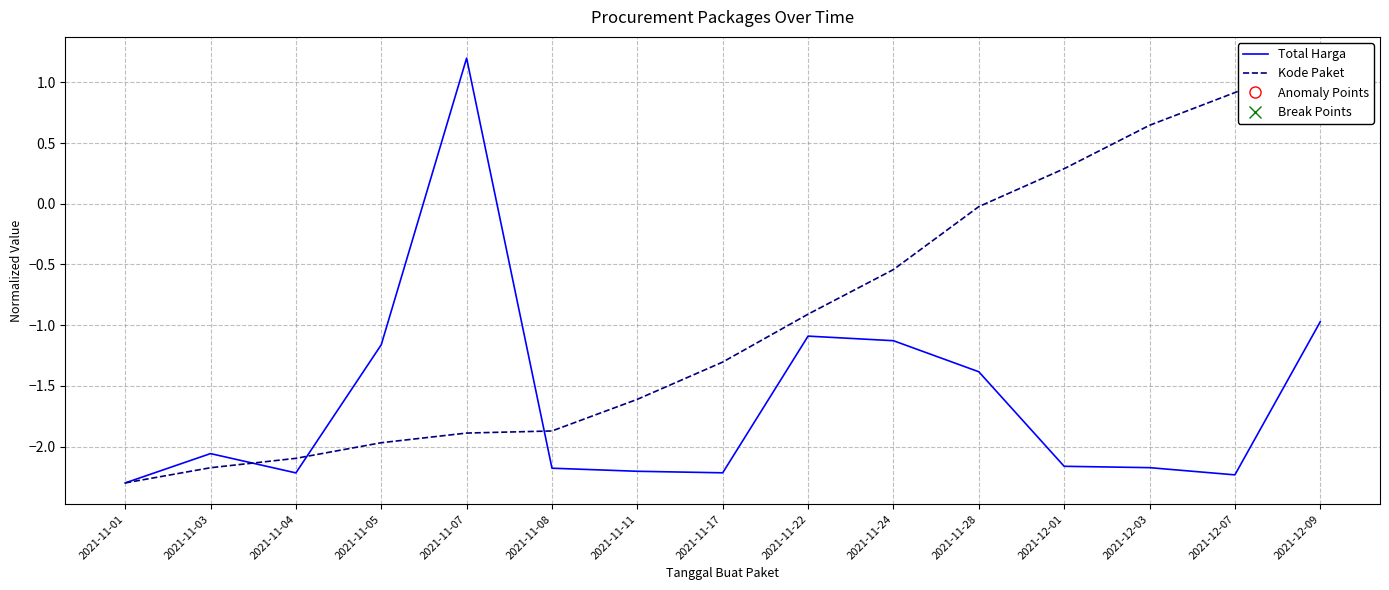

List the labels in order of Total Harga value, smallest first.

2021-11-01, 2021-12-07, 2021-11-04, 2021-11-17, 2021-11-11, 2021-11-08, 2021-12-03, 2021-12-01, 2021-11-03, 2021-11-28, 2021-11-05, 2021-11-24, 2021-11-22, 2021-12-09, 2021-11-07